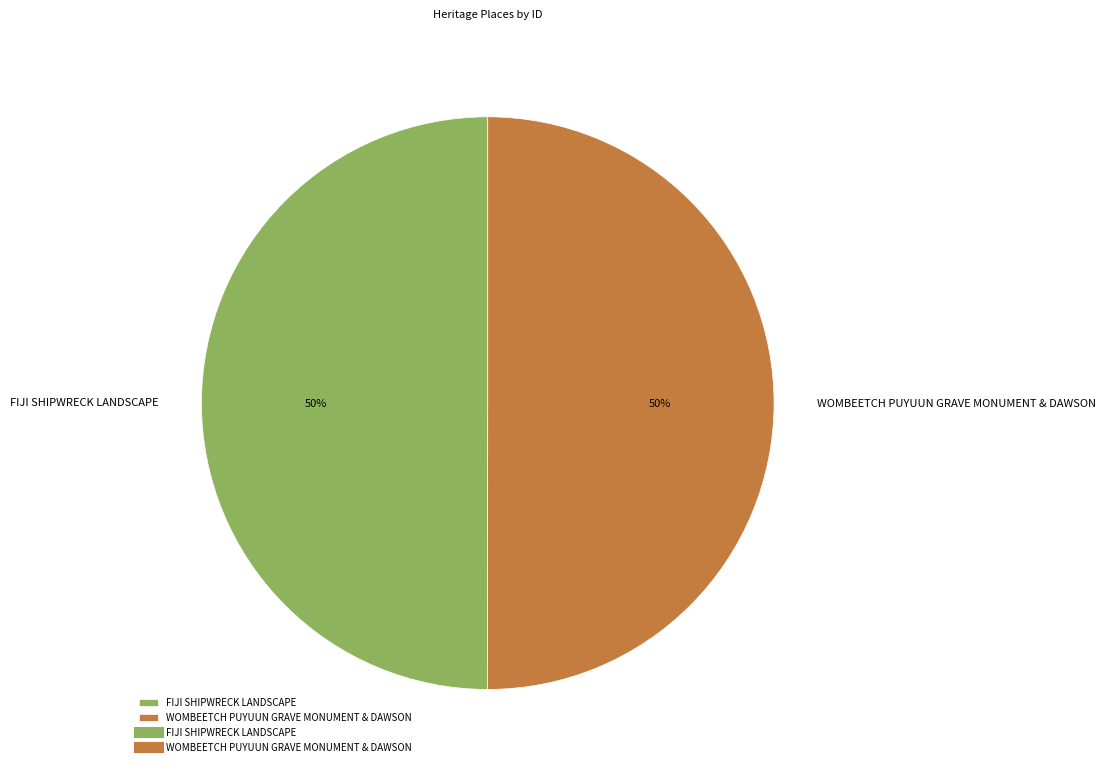

The WOMBEETCH PUYUUN GRAVE MONUMENT & DAWSON slice represents 39% of the pie. True or false?

False